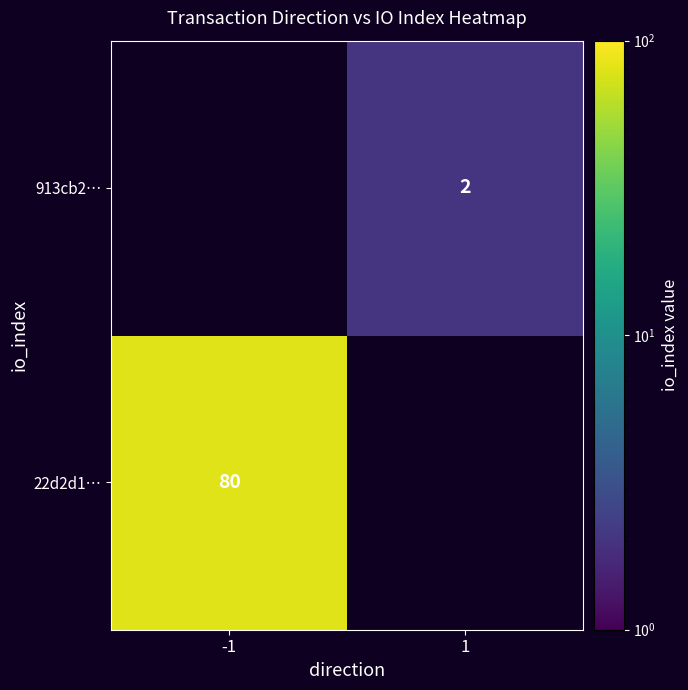

The value of 913cb2… at 1 is 1. True or false?

False